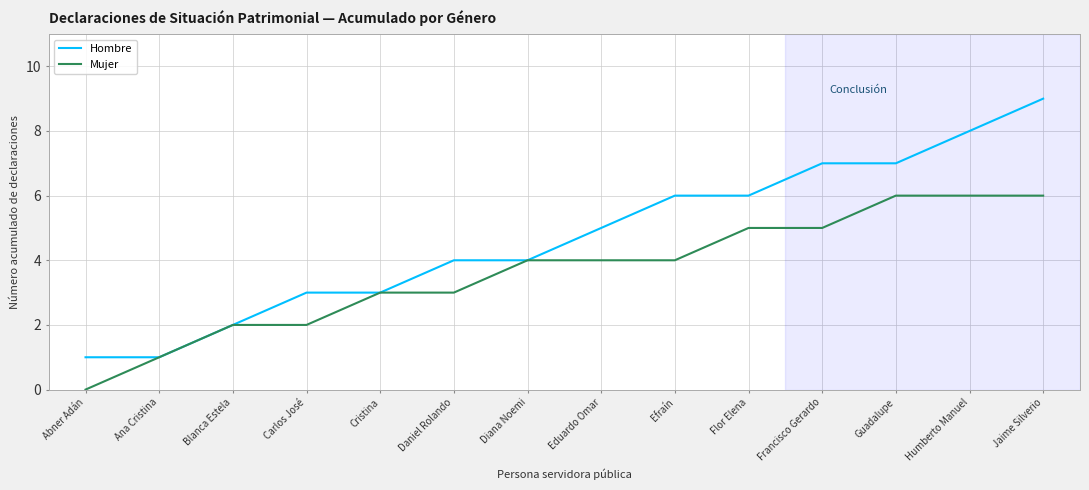

Rank the series by their average value, from highest to lowest.

Hombre, Mujer